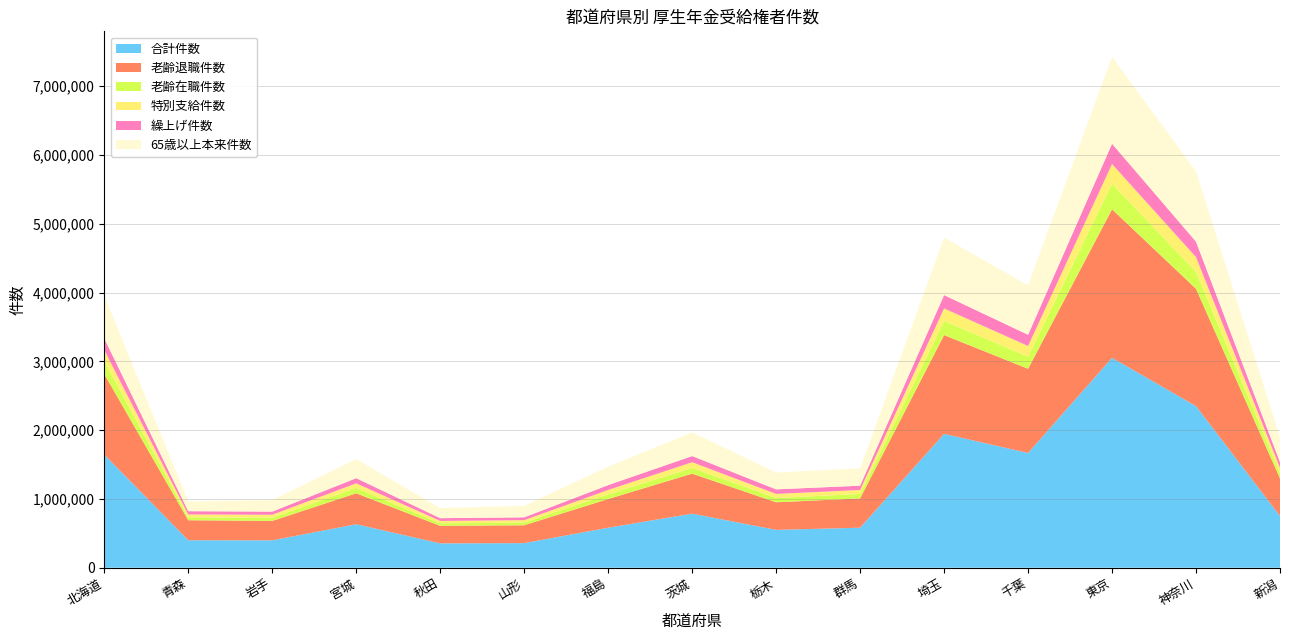

Reading left to right, extract all data points from this chart.

合計件数: 1643973	399668	397847	632272	353730	357387	581376	785885	549988	581625	1945966	1667963	3050494	2349461	751703
老齢退職件数: 1171292	290450	282366	450070	255158	259932	417557	581808	401363	425818	1435495	1223788	2159818	1705413	546525
老齢在職件数: 188654	41671	46313	78456	36180	39065	68554	83210	62753	64977	204133	176349	373106	244717	78455
特別支給件数: 159729	42615	43204	65988	34806	34987	62833	82803	58702	57668	183436	154917	285134	215403	75620
繰上げ件数: 170141	47343	46018	74937	40499	40966	70576	89629	66153	62494	194059	163436	295346	224887	82732
65歳以上本来件数: 621767	142318	167843	276589	146976	167429	267880	343837	245054	252148	835620	717364	1261777	1020685	363056